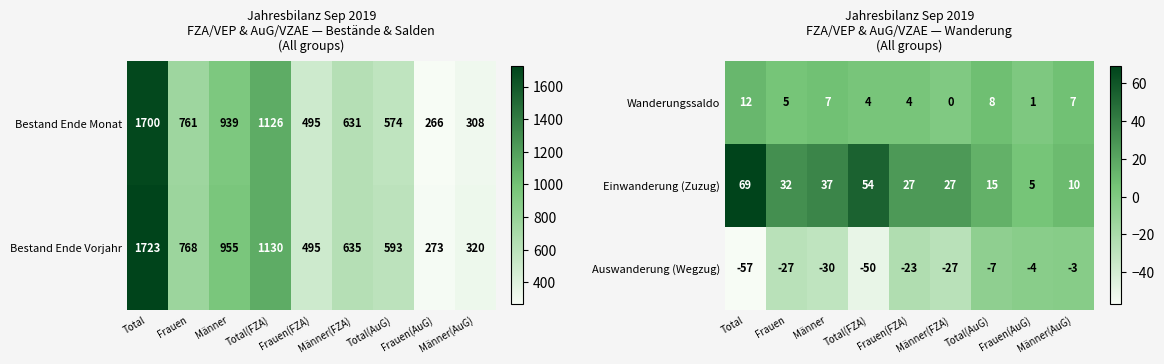

Is the value of Auswanderung (Wegzug) at Männer(AuG) greater than the value of Wanderungssaldo at Total(FZA)?

No